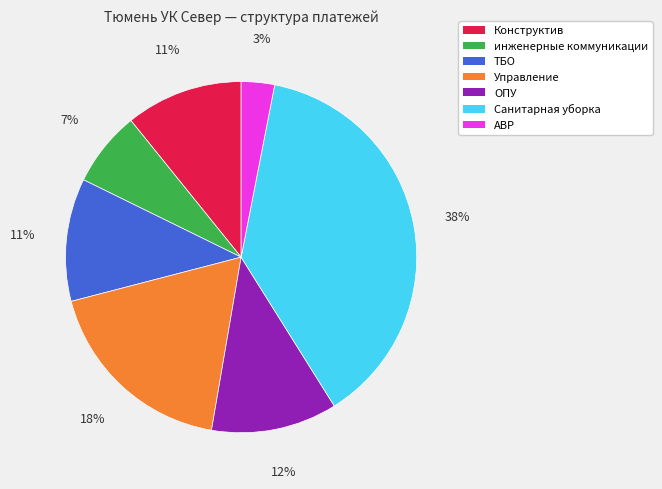

Which has a higher value, ОПУ or Санитарная уборка?

Санитарная уборка